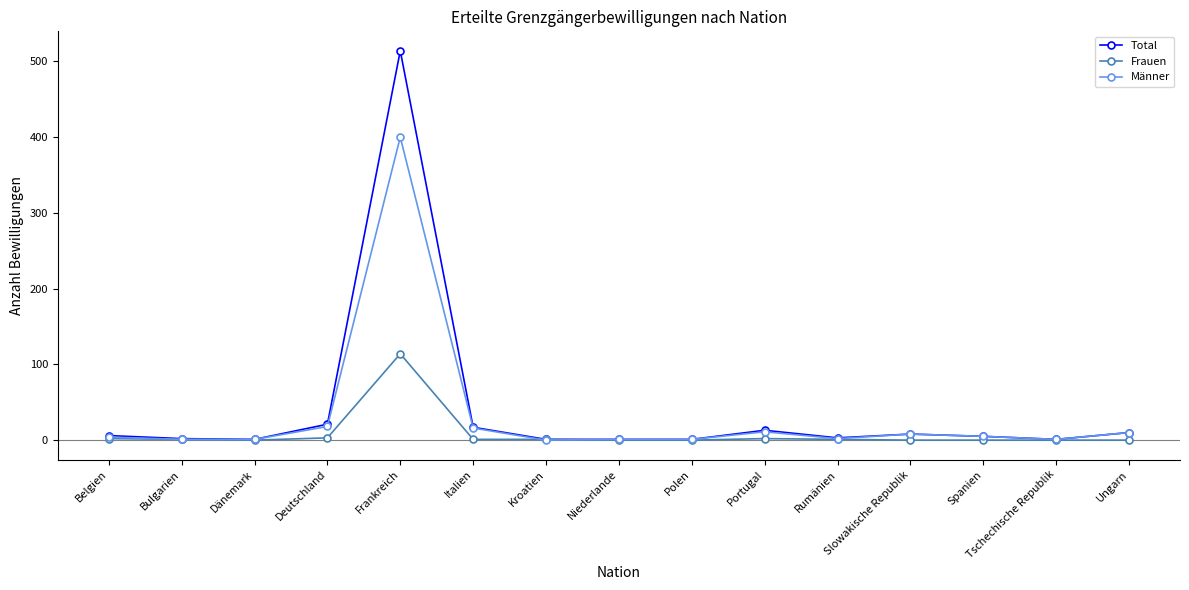

Is the value of Frauen at Tschechische Republik greater than the value of Total at Spanien?

No